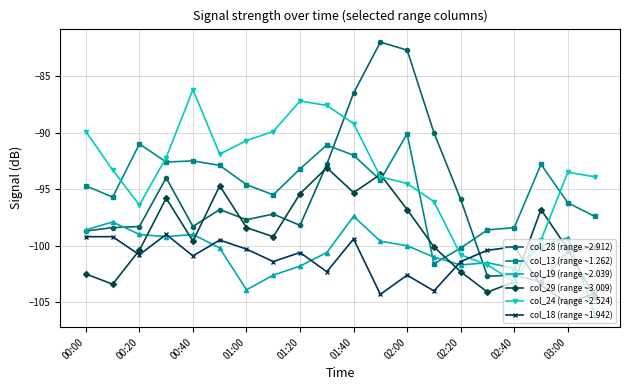

What is the maximum value for col_24 (range ~2.524)?

-86.2